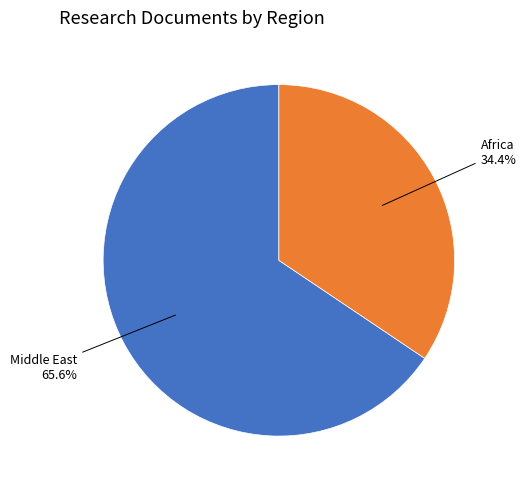

Does any single category account for the majority?

Yes